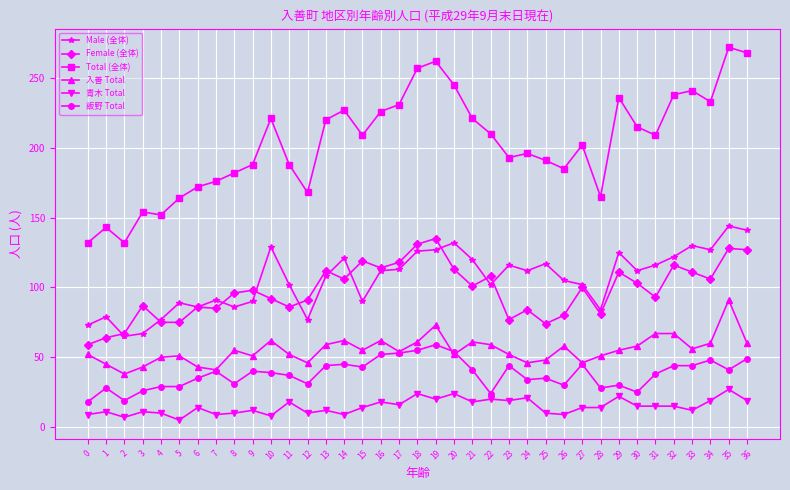

True or false: Female (全体) and Total (全体) cross at least once.

False